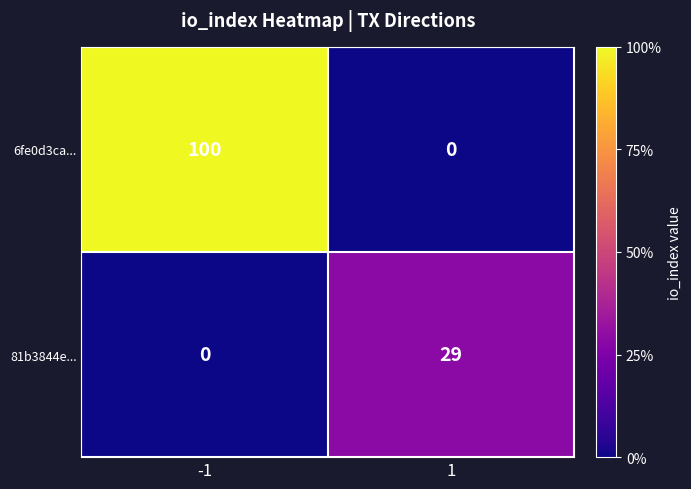

True or false: 81b3844e... has a value of -13 at -1.

False